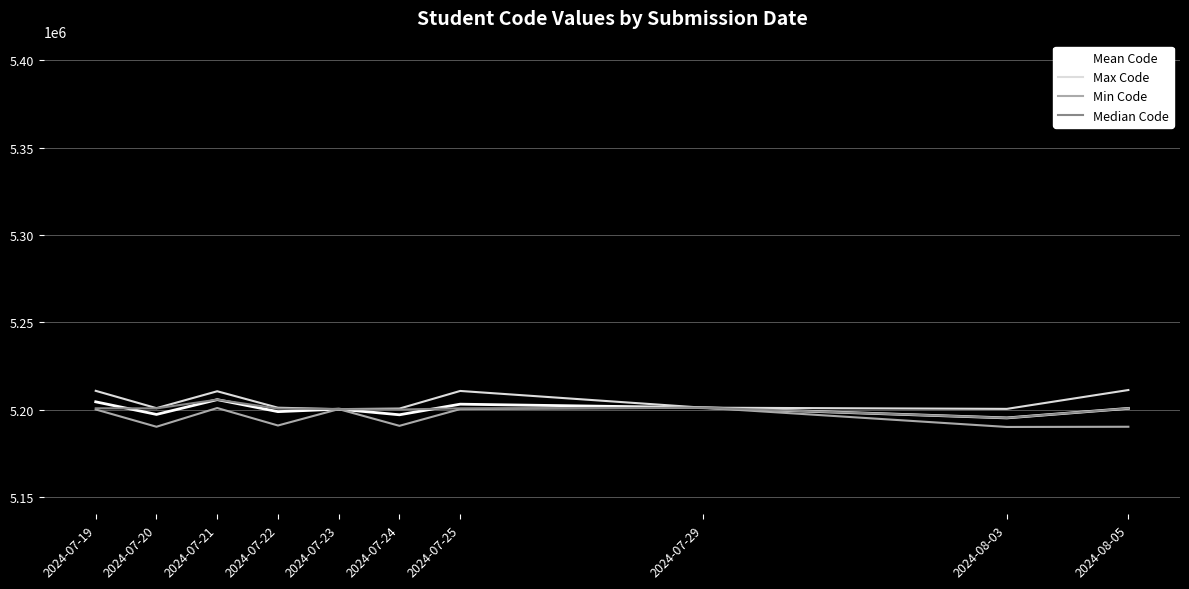

The value of Max Code at 2024-07-22 is 5201050.0. True or false?

True